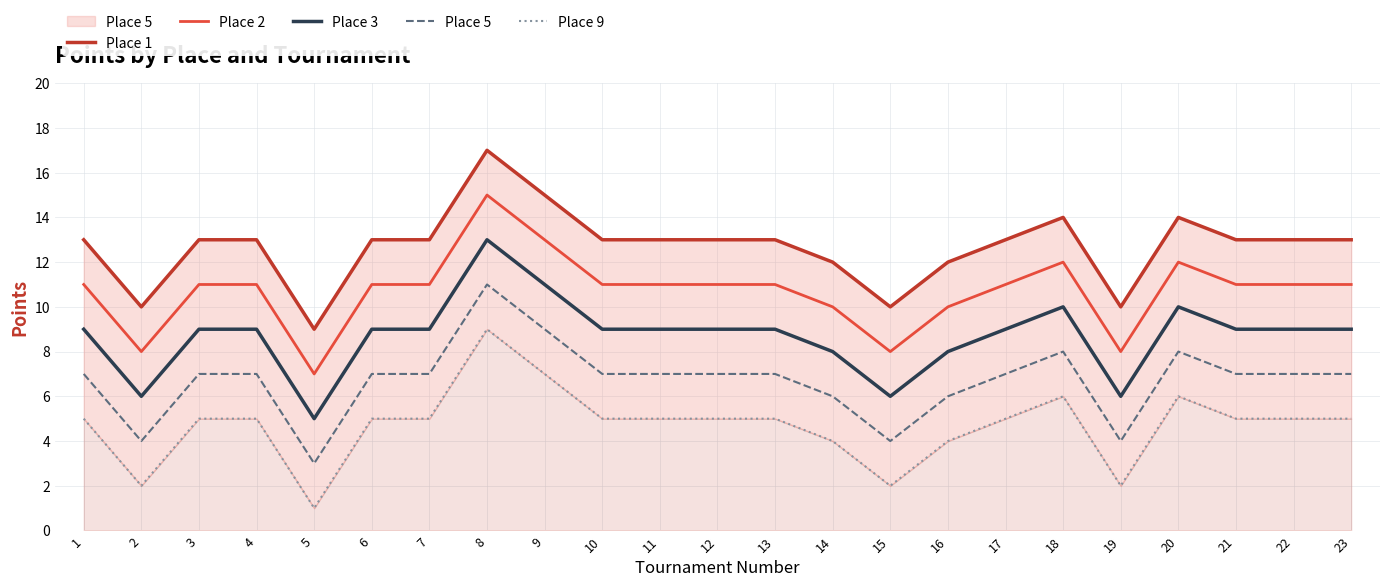

True or false: Place 9 and Place 2 intersect in this chart.

False